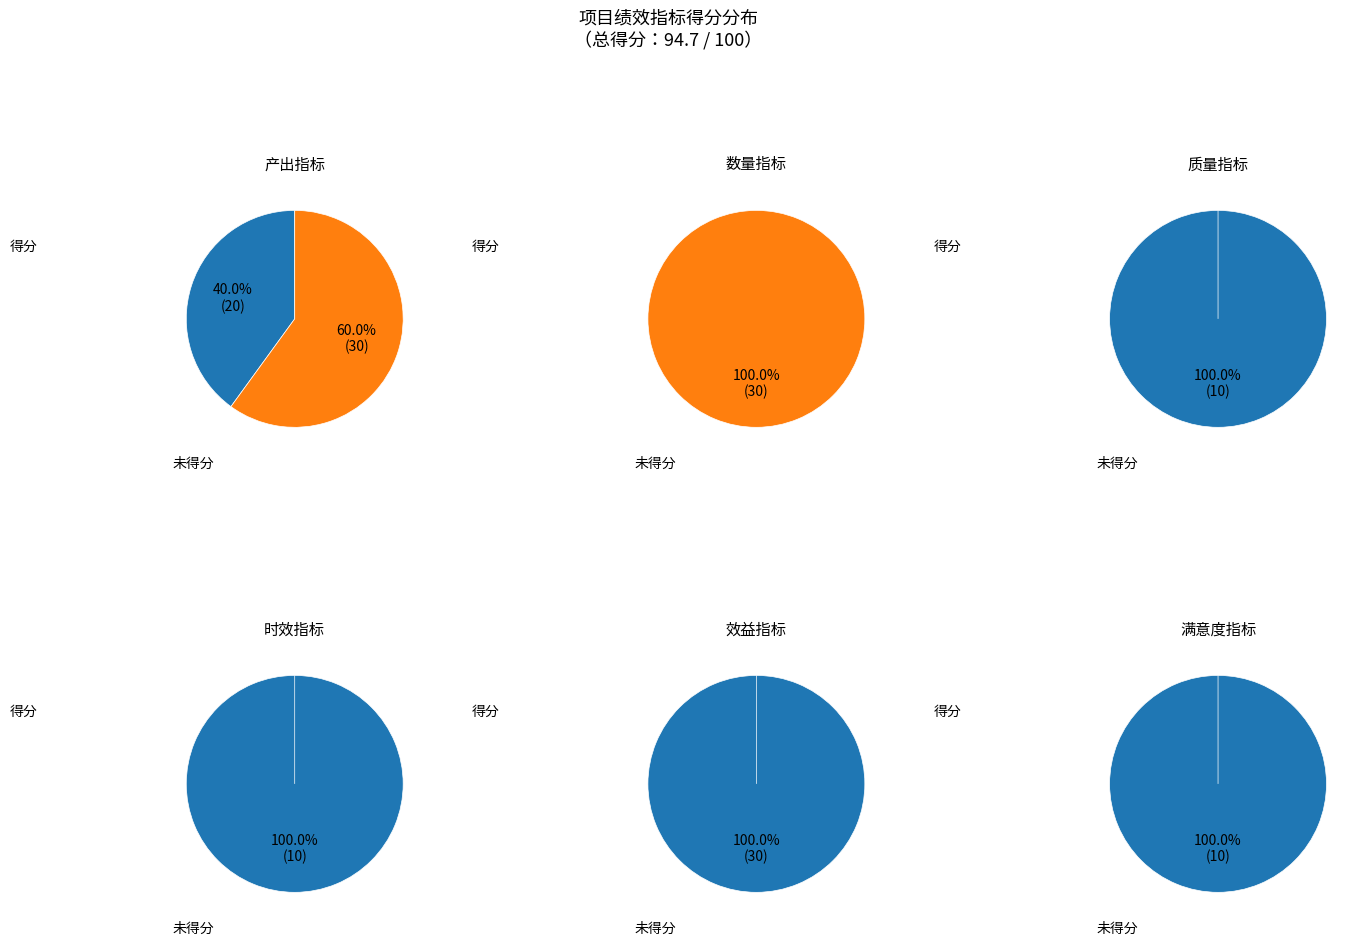

Which category has the smallest portion of the pie?

数量指标